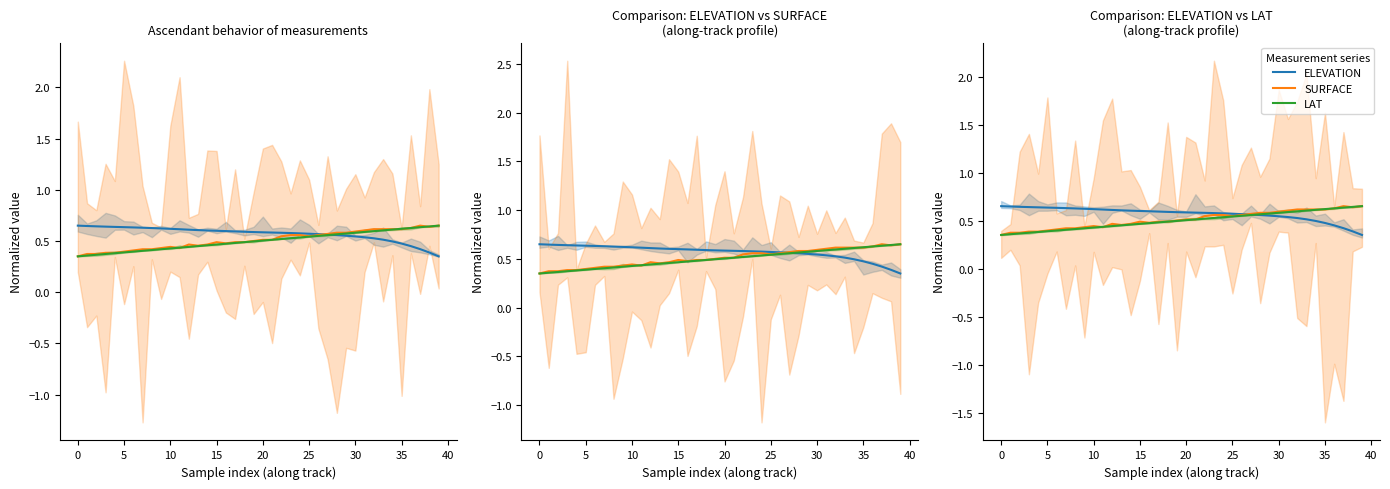

Rank the series by their maximum value, from highest to lowest.

SURFACE, ELEVATION, LAT